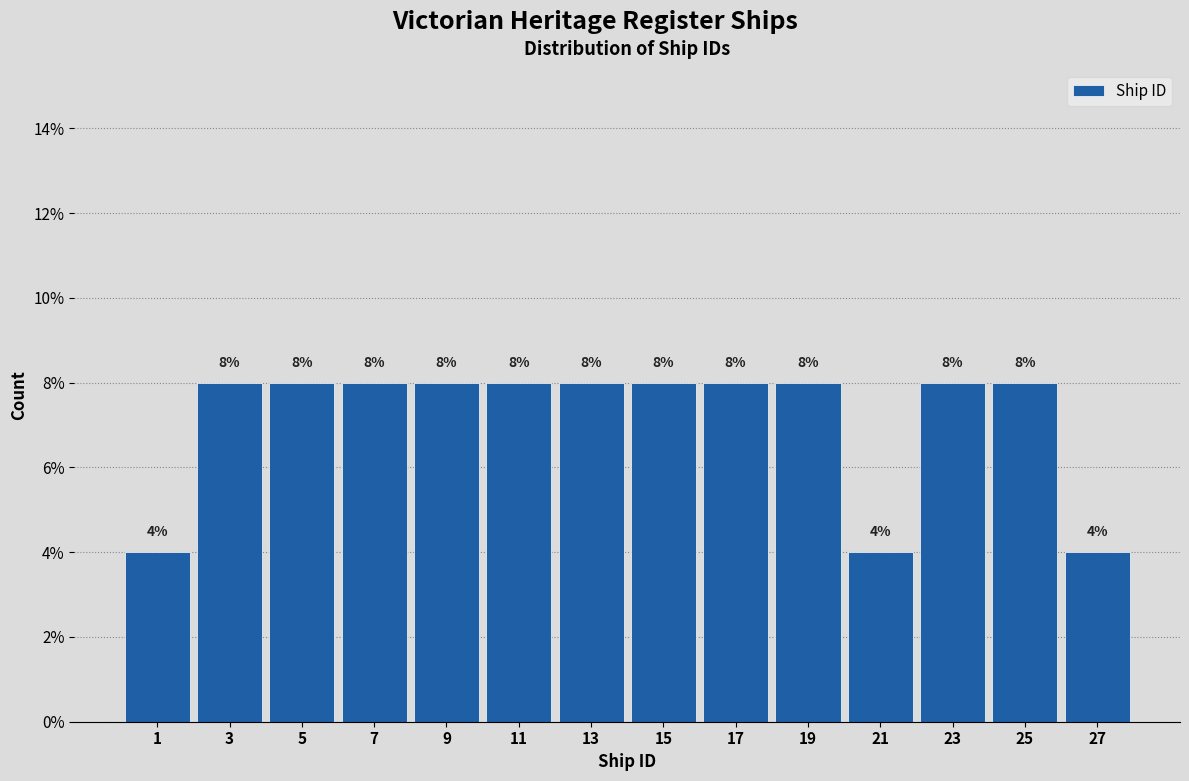

What is the height of the bar covering 16 to 18 on the x-axis?

8